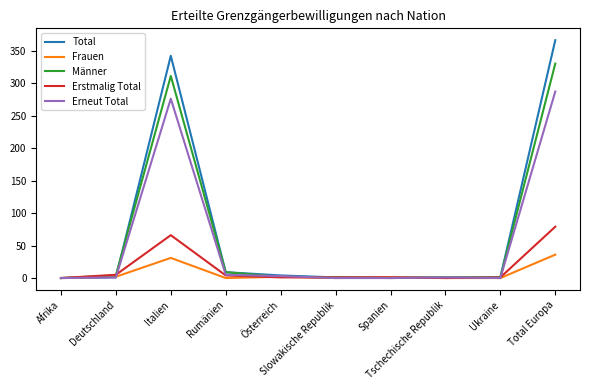

Which series has the largest range (max minus min)?

Total